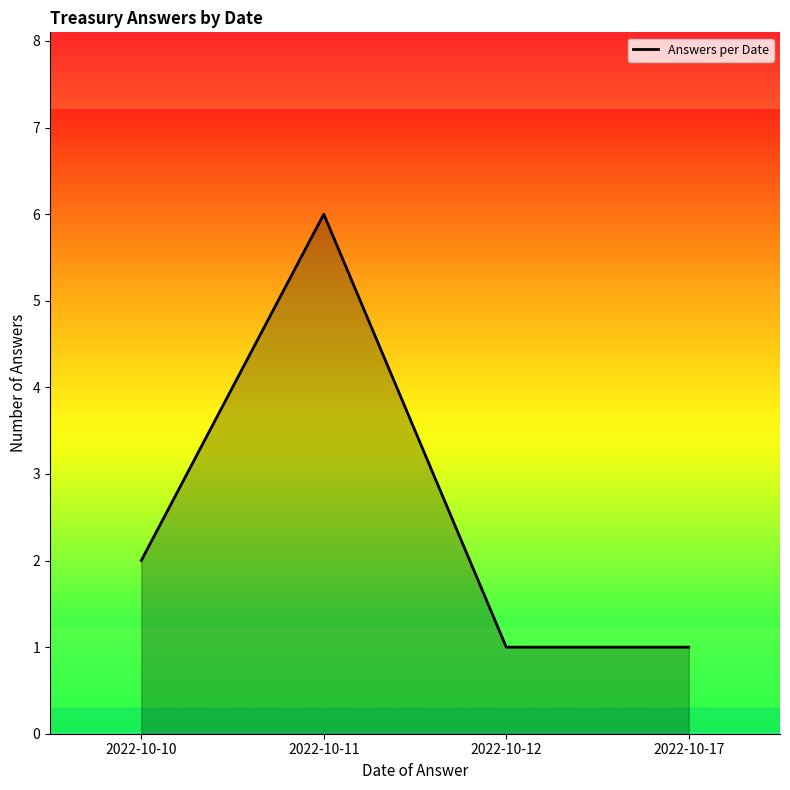

Between 2022-10-11 and 2022-10-10, which is larger?

2022-10-11